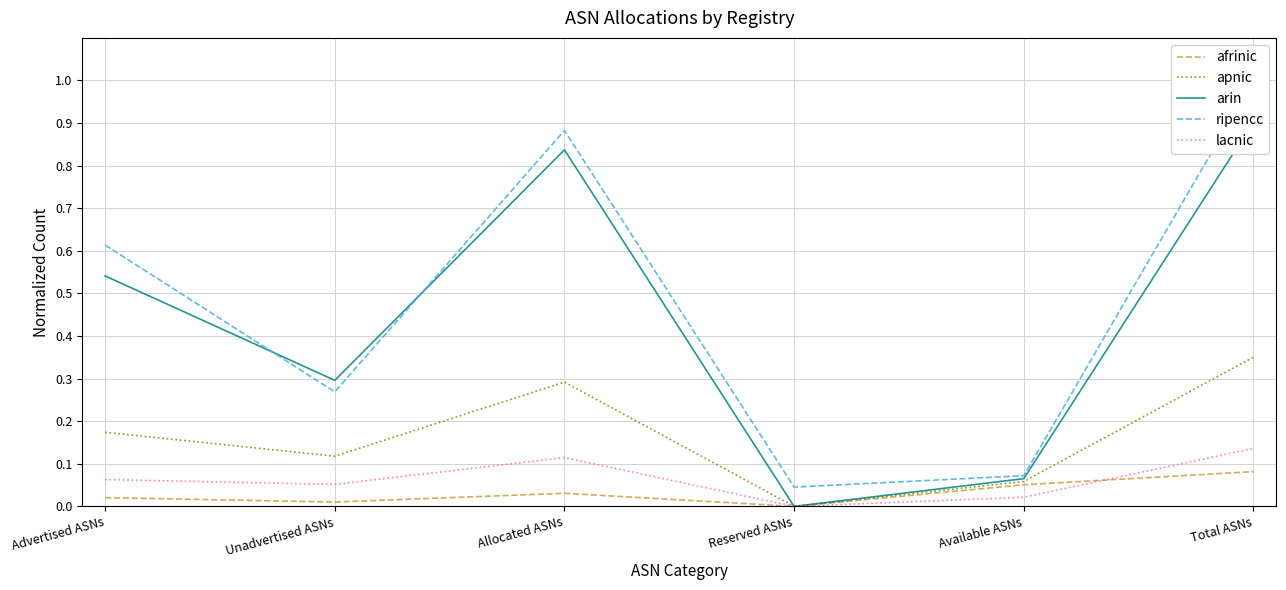

True or false: afrinic and arin cross at least once.

False